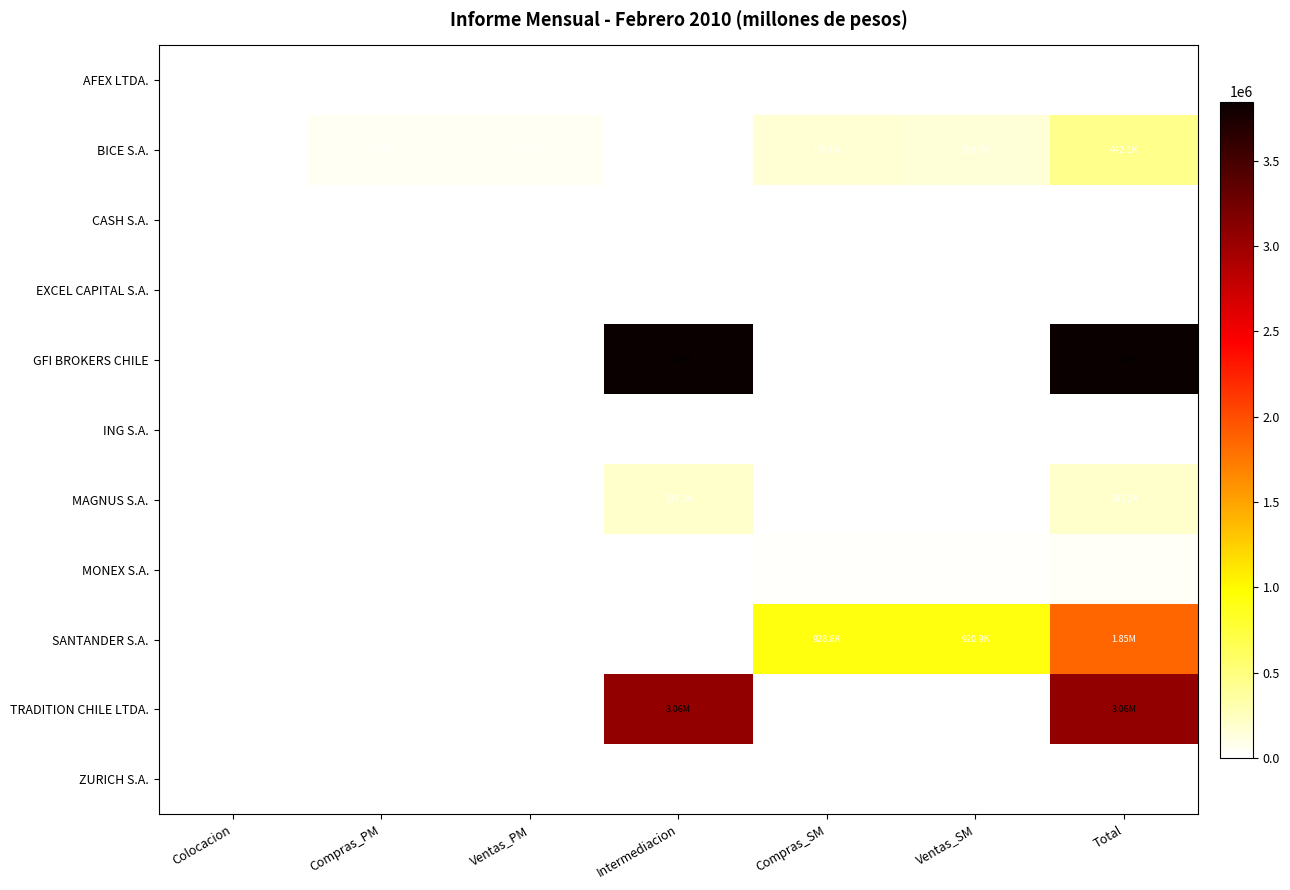

What is the average value of the GFI BROKERS CHILE series?

1098615.7